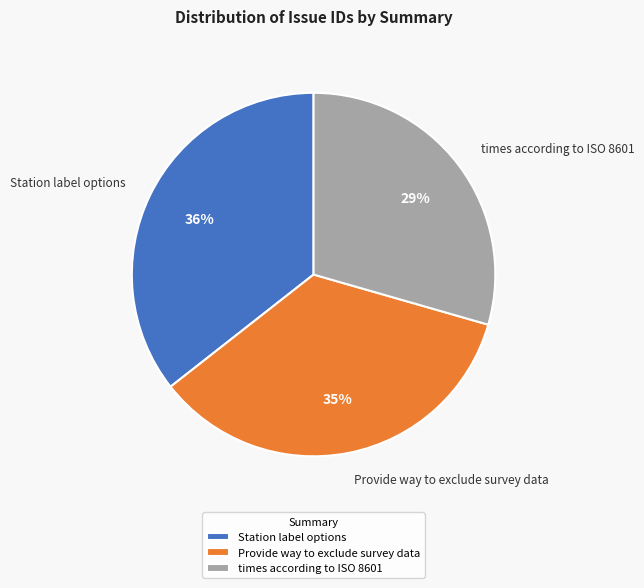

How many segments does this pie chart have?

3